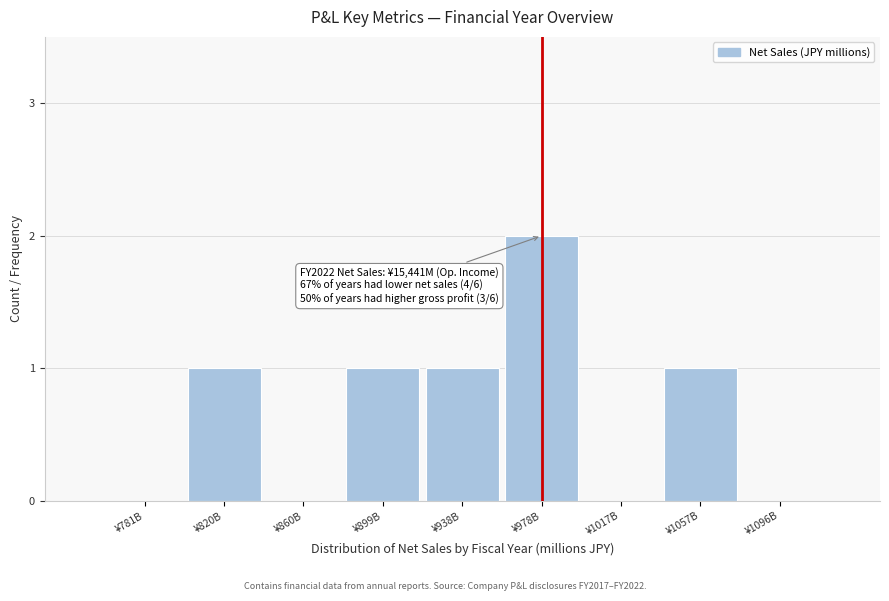

Reading right to left, list all the values displayed in this chart.

¥1096B=0	¥1057B=1	¥1017B=0	¥978B=2	¥938B=1	¥899B=1	¥860B=0	¥820B=1	¥781B=0